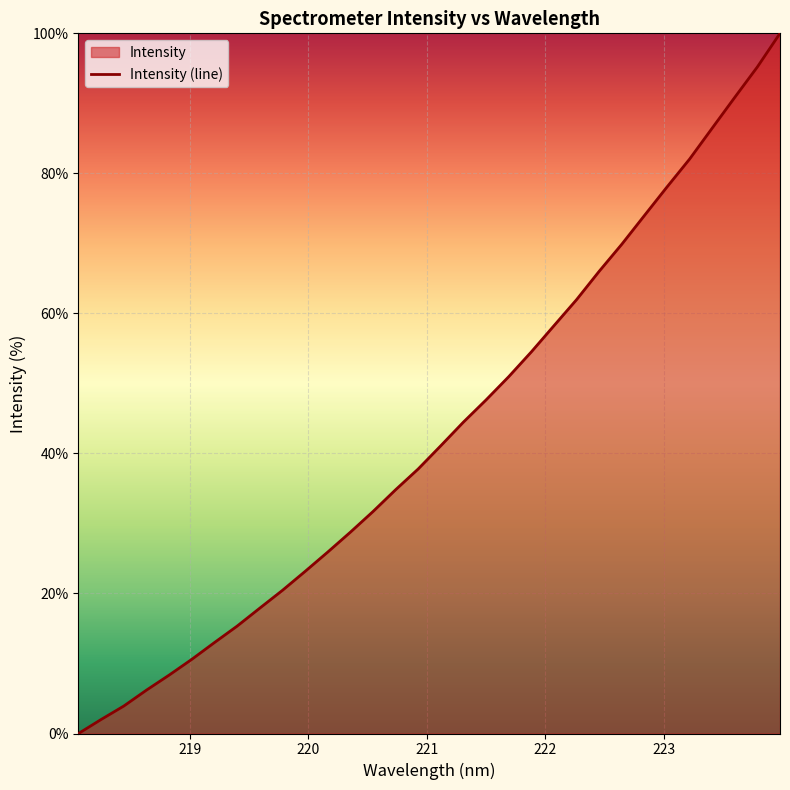

What is the difference between the maximum and minimum values?

100.0